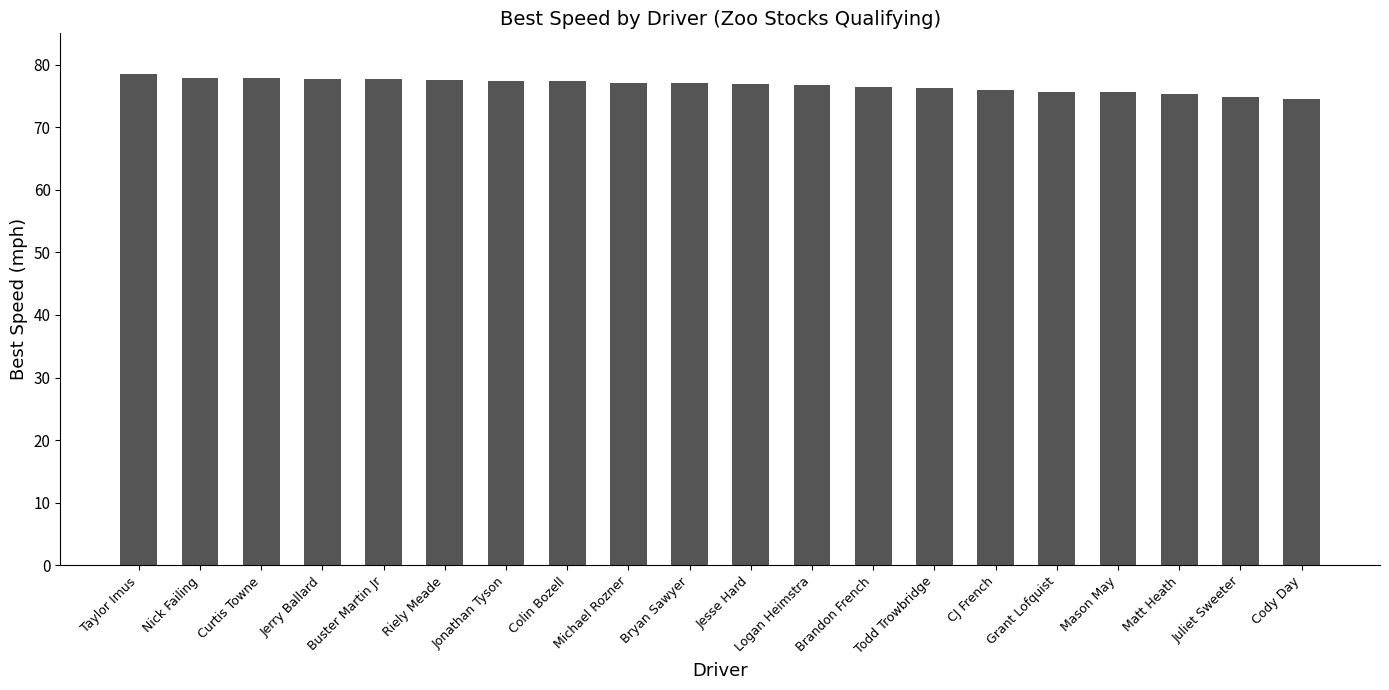

What is the average value?

76.7